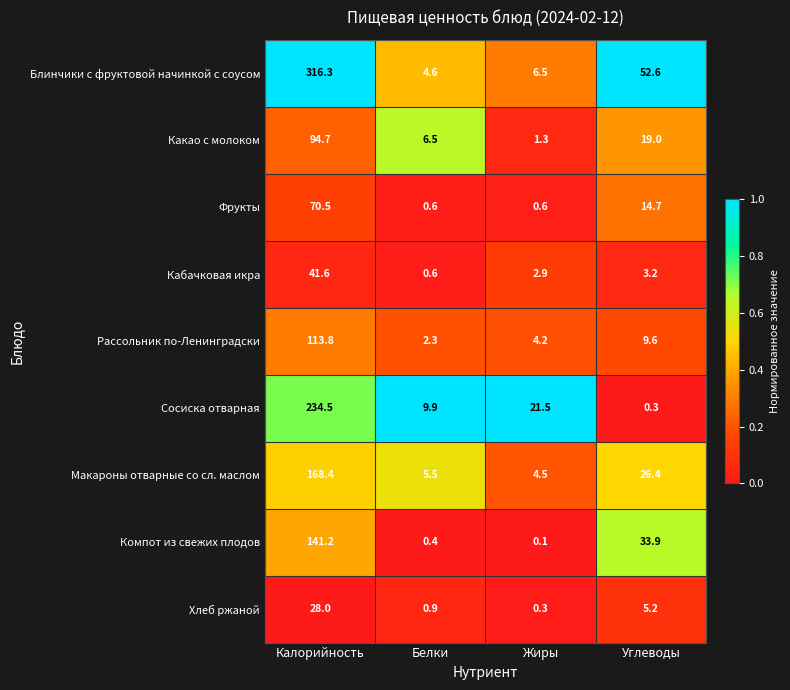

How many data points in Кабачковая икра are less than 3?

2